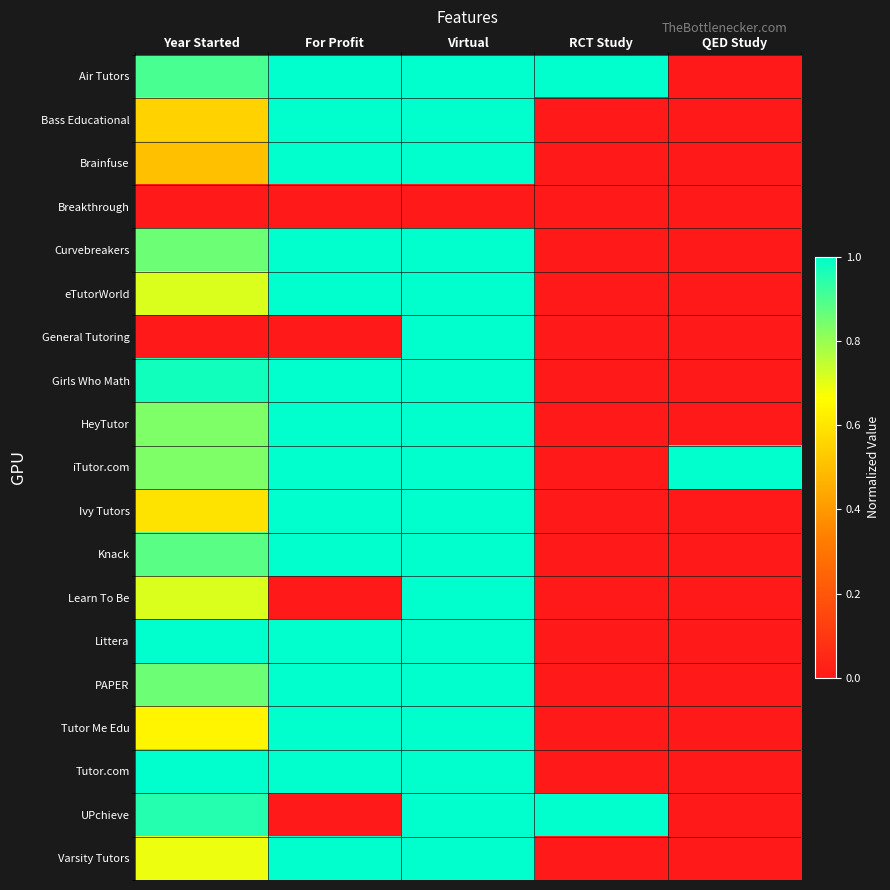

Reading left to right, extract all data points from this chart.

Air Tutors: Year Started=0.9	For Profit=1.0	Virtual=1.0	RCT Study=1.0	QED Study=0.0
Bass Educational: Year Started=0.5	For Profit=1.0	Virtual=1.0	RCT Study=0.0	QED Study=0.0
Brainfuse: Year Started=0.5	For Profit=1.0	Virtual=1.0	RCT Study=0.0	QED Study=0.0
Breakthrough: Year Started=0.0	For Profit=0.0	Virtual=0.0	RCT Study=0.0	QED Study=0.0
Curvebreakers: Year Started=0.9	For Profit=1.0	Virtual=1.0	RCT Study=0.0	QED Study=0.0
eTutorWorld: Year Started=0.7	For Profit=1.0	Virtual=1.0	RCT Study=0.0	QED Study=0.0
General Tutoring: Year Started=0.0	For Profit=0.0	Virtual=1.0	RCT Study=0.0	QED Study=0.0
Girls Who Math: Year Started=1.0	For Profit=1.0	Virtual=1.0	RCT Study=0.0	QED Study=0.0
HeyTutor: Year Started=0.8	For Profit=1.0	Virtual=1.0	RCT Study=0.0	QED Study=0.0
iTutor.com: Year Started=0.8	For Profit=1.0	Virtual=1.0	RCT Study=0.0	QED Study=1.0
Ivy Tutors: Year Started=0.6	For Profit=1.0	Virtual=1.0	RCT Study=0.0	QED Study=0.0
Knack: Year Started=0.9	For Profit=1.0	Virtual=1.0	RCT Study=0.0	QED Study=0.0
Learn To Be: Year Started=0.7	For Profit=0.0	Virtual=1.0	RCT Study=0.0	QED Study=0.0
Littera: Year Started=1.0	For Profit=1.0	Virtual=1.0	RCT Study=0.0	QED Study=0.0
PAPER: Year Started=0.9	For Profit=1.0	Virtual=1.0	RCT Study=0.0	QED Study=0.0
Tutor Me Edu: Year Started=0.6	For Profit=1.0	Virtual=1.0	RCT Study=0.0	QED Study=0.0
Tutor.com: Year Started=1.0	For Profit=1.0	Virtual=1.0	RCT Study=0.0	QED Study=0.0
UPchieve: Year Started=1.0	For Profit=0.0	Virtual=1.0	RCT Study=1.0	QED Study=0.0
Varsity Tutors: Year Started=0.7	For Profit=1.0	Virtual=1.0	RCT Study=0.0	QED Study=0.0